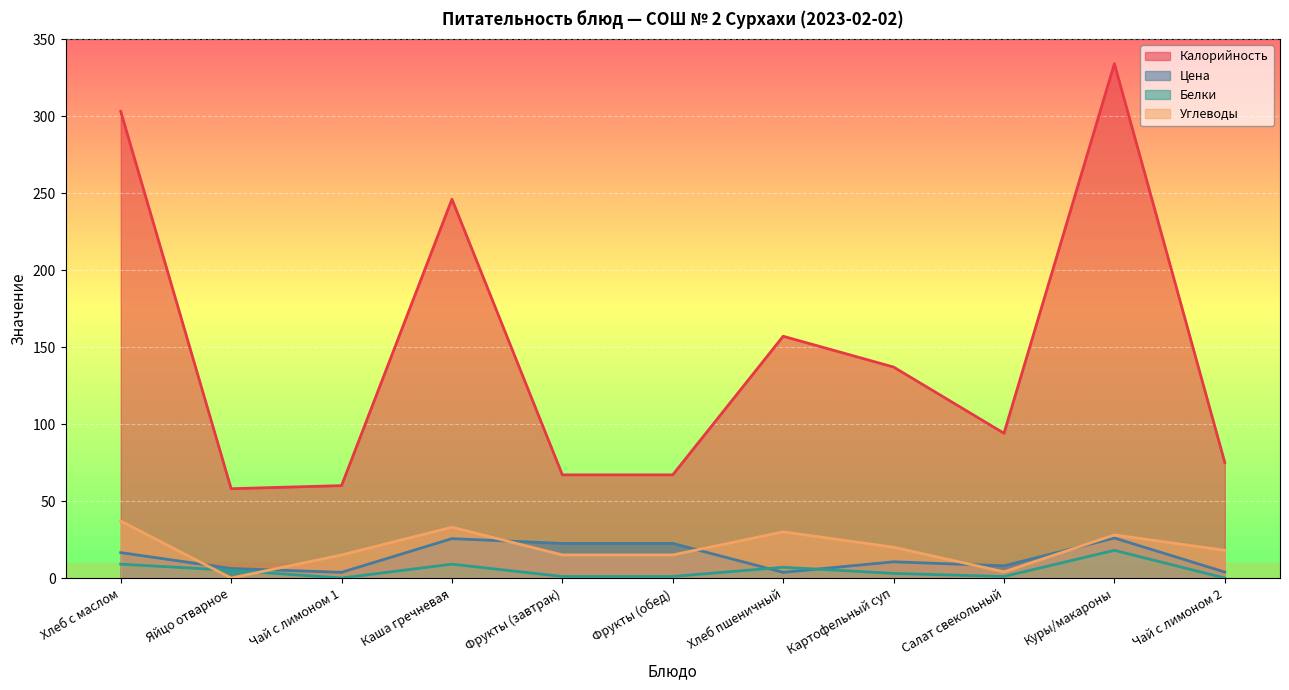

How many data points in Белки are less than 3?

5